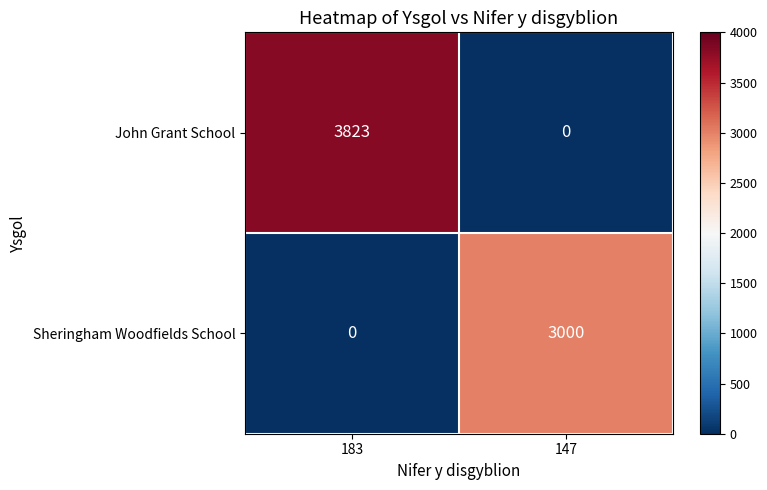

How many values in Sheringham Woodfields School are above zero?

1